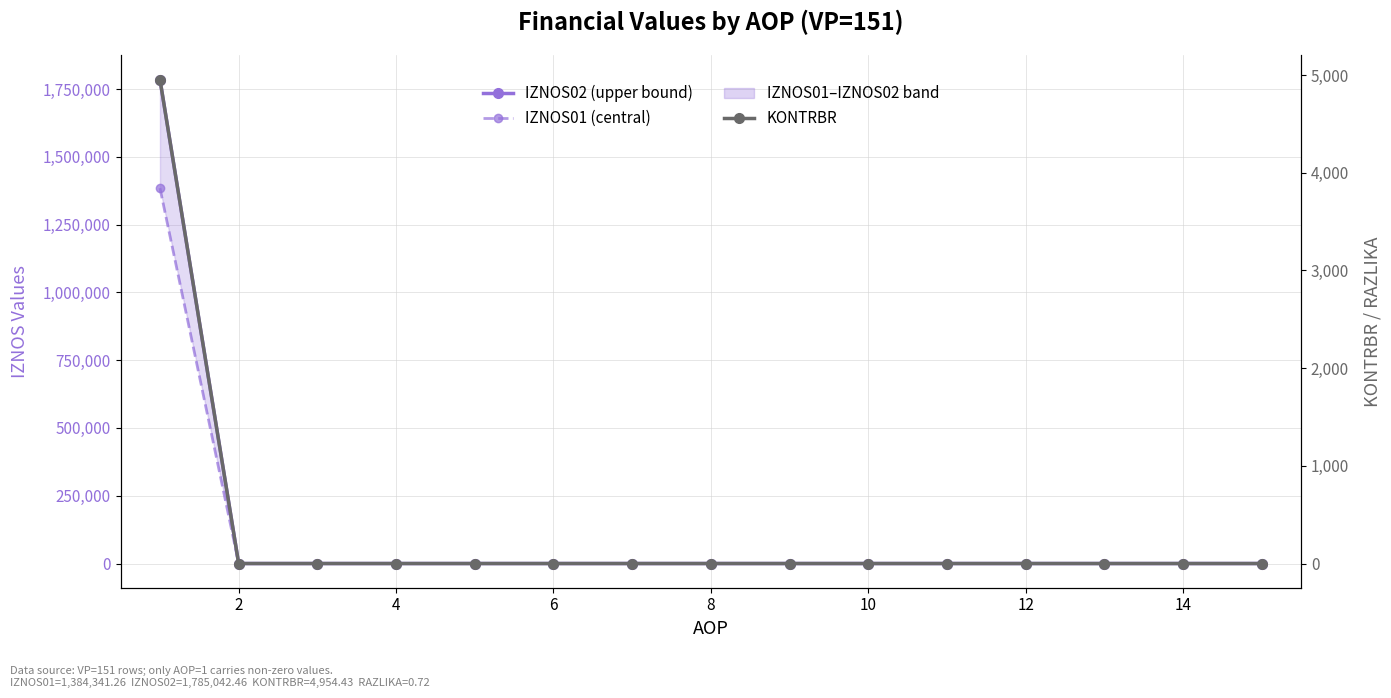

Reading left to right, extract all data points from this chart.

IZNOS02 (upper bound): 1785042.5	0.0	0.0	0.0	0.0	0.0	0.0	0.0	0.0	0.0	0.0	0.0	0.0	0.0	0.0
IZNOS01 (central): 1384341.3	0.0	0.0	0.0	0.0	0.0	0.0	0.0	0.0	0.0	0.0	0.0	0.0	0.0	0.0
KONTRBR: 4954.4	0.0	0.0	0.0	0.0	0.0	0.0	0.0	0.0	0.0	0.0	0.0	0.0	0.0	0.0